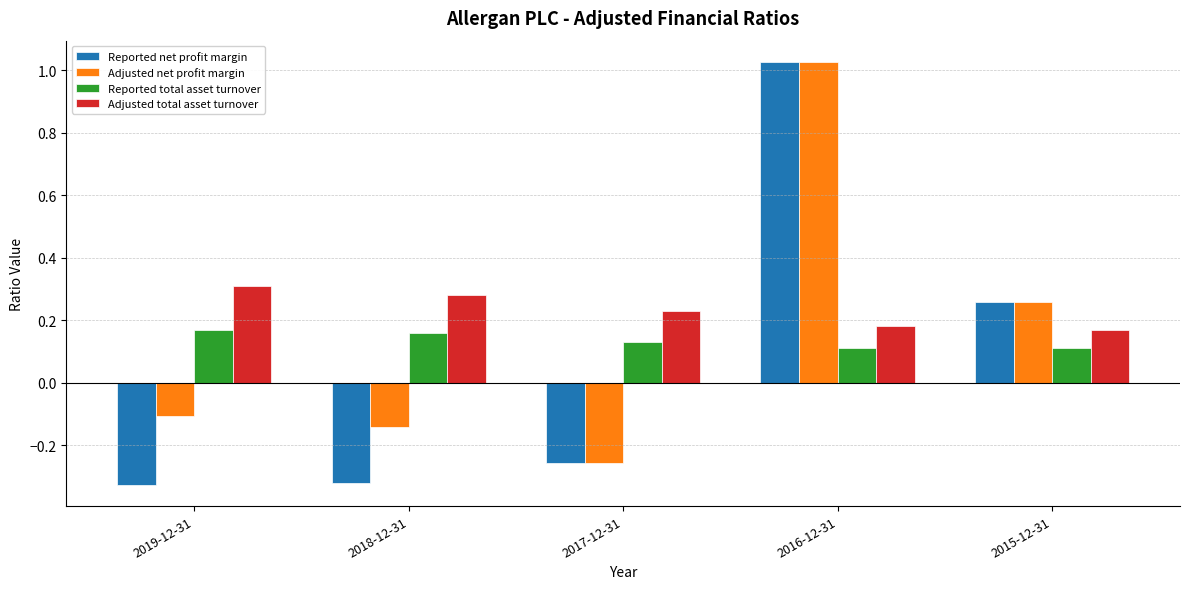

Is the value of Reported total asset turnover at 2017-12-31 greater than the value of Reported net profit margin at 2017-12-31?

Yes